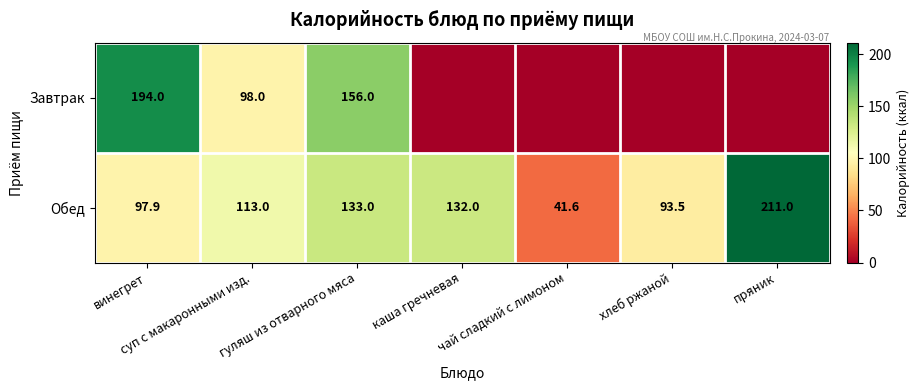

What is the difference between the highest and lowest values at гуляш из отварного мяса?

23.0